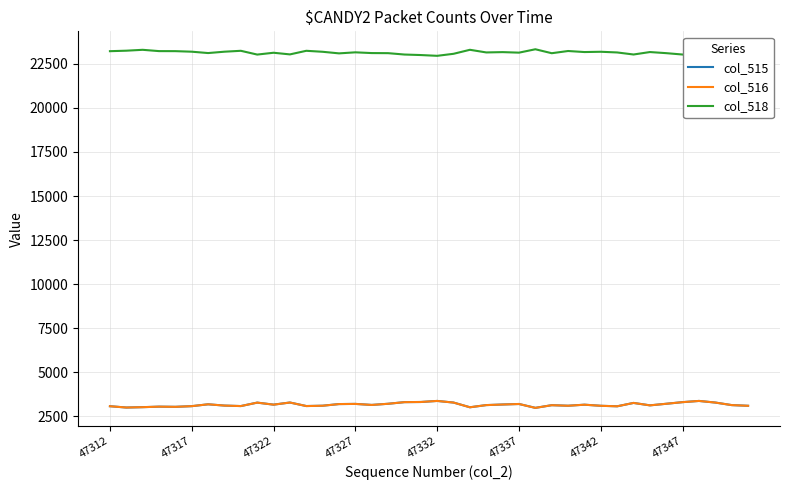

The value of col_515 at 47322 is 3169. True or false?

True